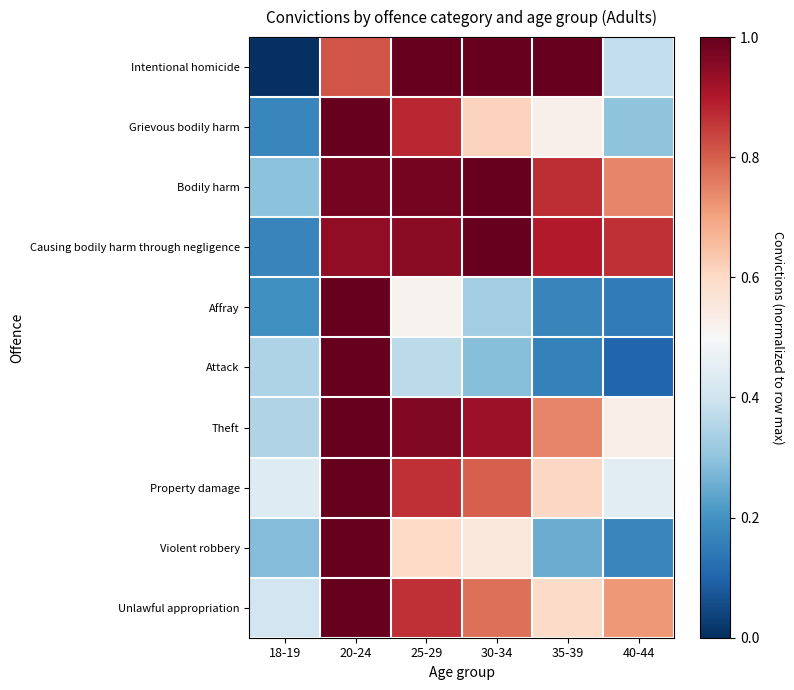

What is the greatest value displayed?

1.0